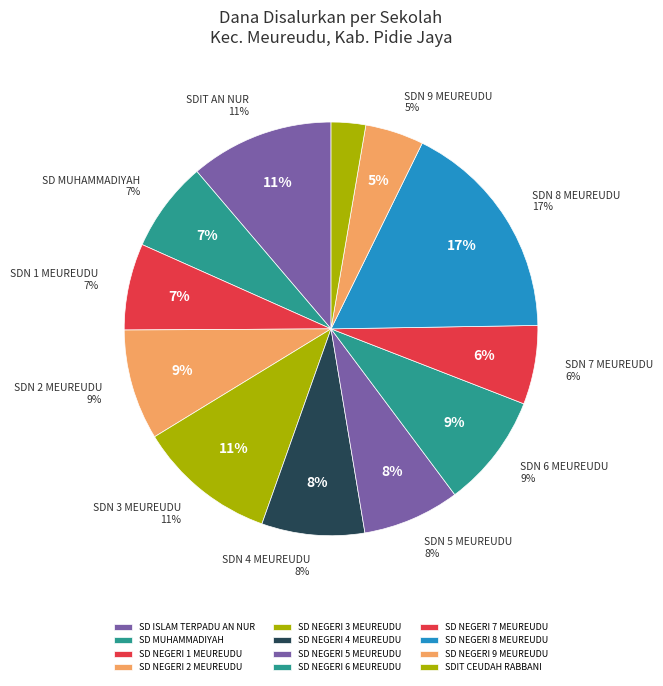

Combined, do SD NEGERI 5 MEUREUDU and SD NEGERI 7 MEUREUDU account for over 50%?

No